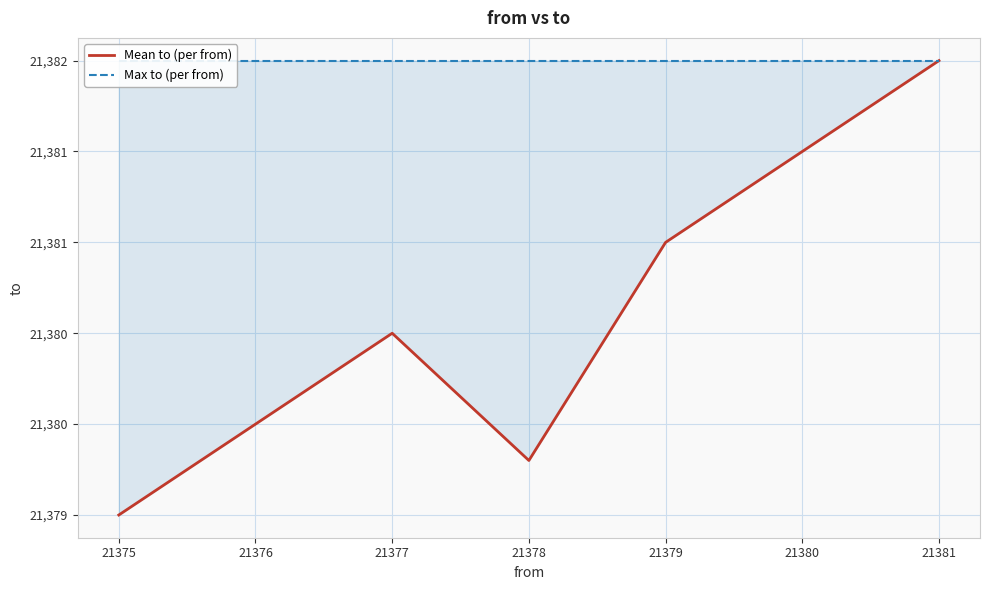

True or false: Mean to (per from) and Max to (per from) cross at least once.

False